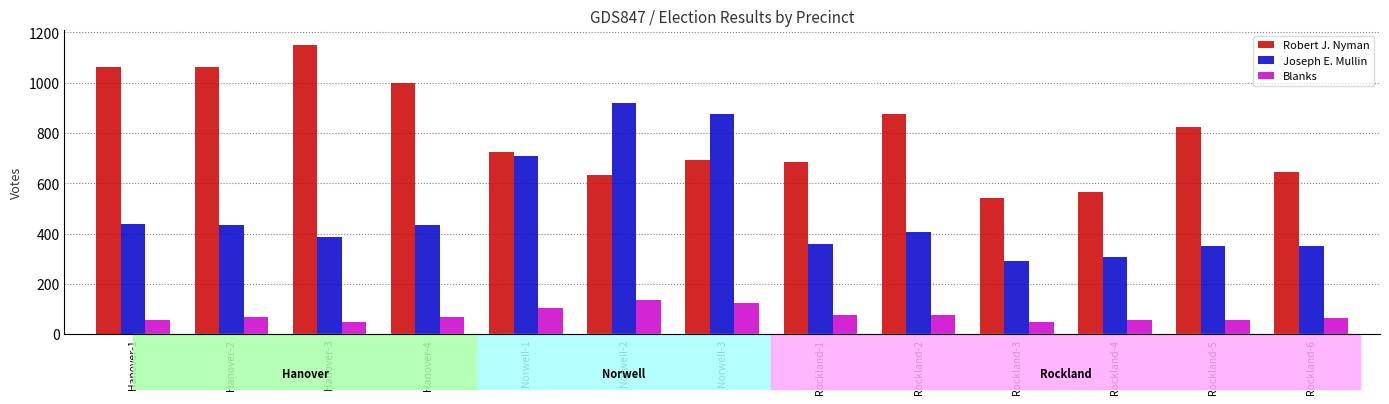

The Joseph E. Mullin series shows 290 at Rockland-3. True or false?

True